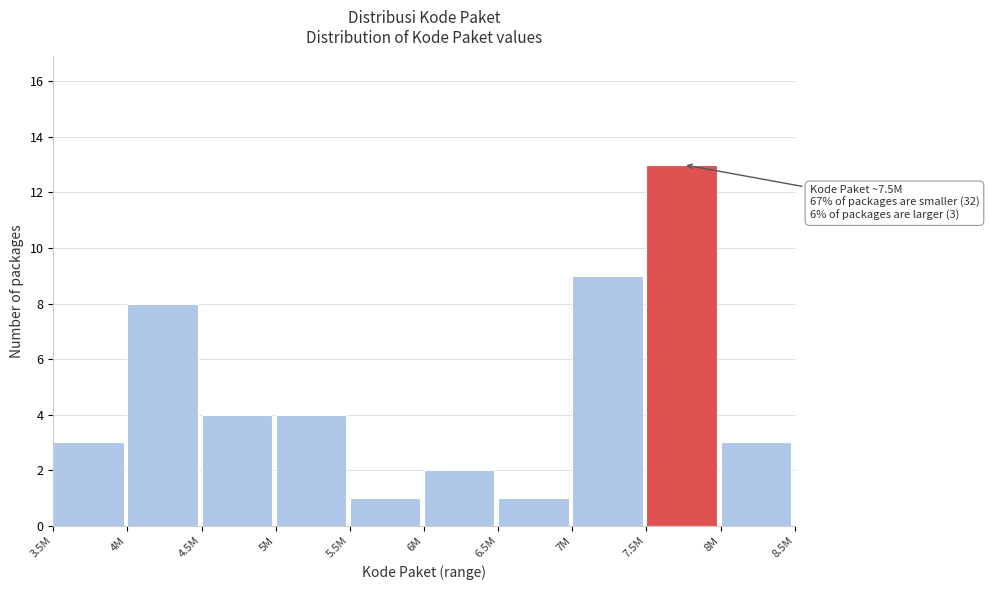

Reading left to right, list all the values displayed in this chart.

3.5M=3	4M=8	4.5M=4	5M=4	5.5M=1	6M=2	6.5M=1	7M=9	7.5M=13	8M=3